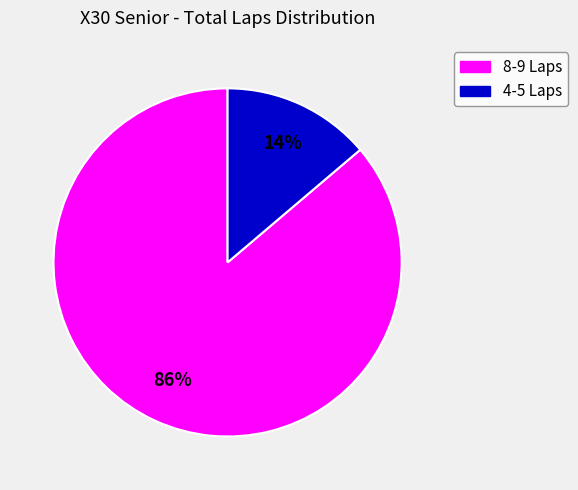

Does any single category account for the majority?

Yes